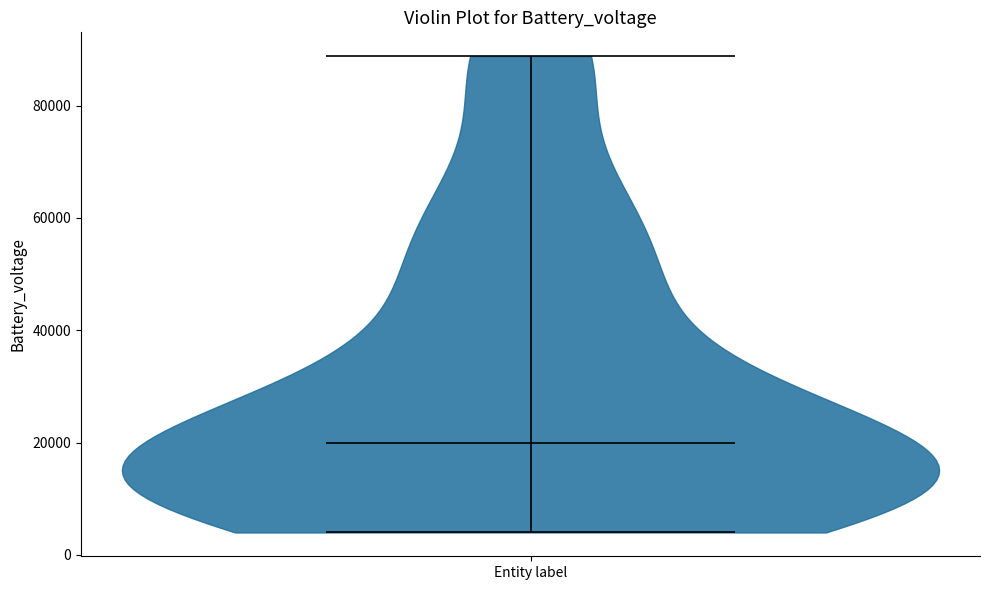

Read this violin plot against the y-axis: where its median line is, and the lowest and highest points the violin reaches. The values are not printed on the chart, so give them approximately, as read against the axis.

median line 20000, lowest point 4000, highest point 88000